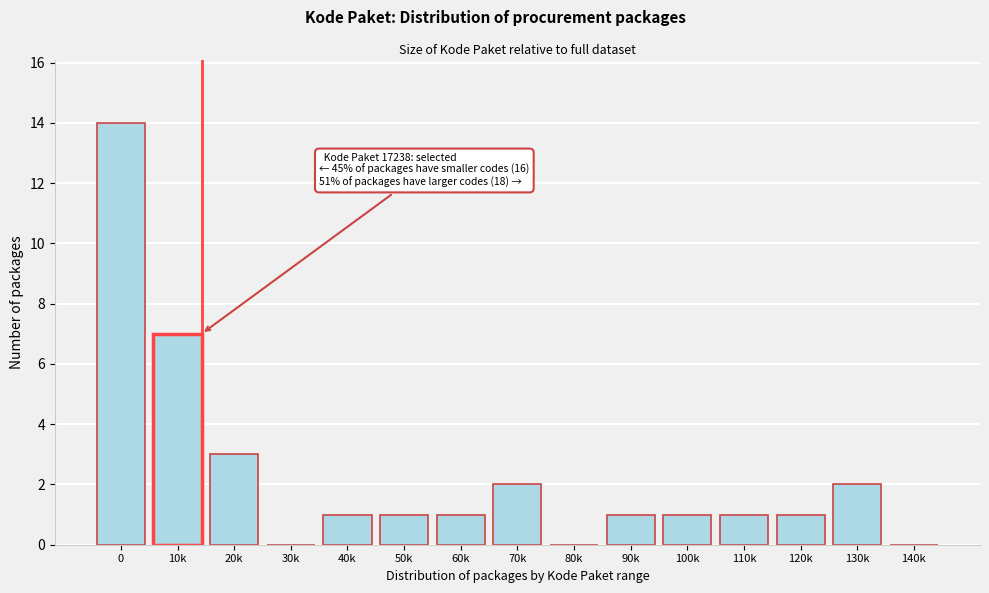

Reading left to right, list all the values displayed in this chart.

0=14	10k=7	20k=3	30k=0	40k=1	50k=1	60k=1	70k=2	80k=0	90k=1	100k=1	110k=1	120k=1	130k=2	140k=0